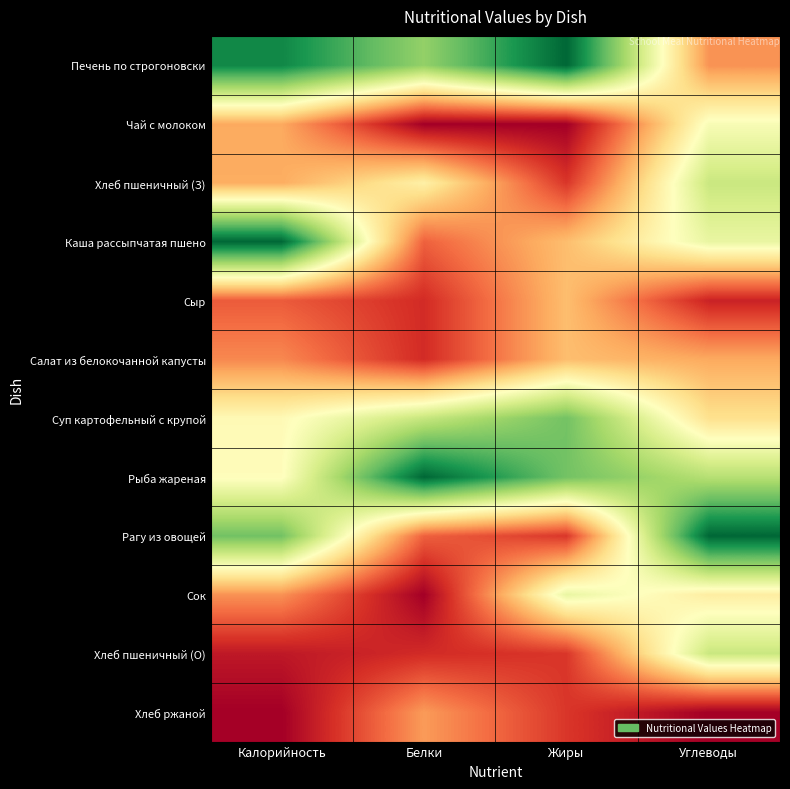

Between Калорийность and Жиры, which is larger?

Жиры